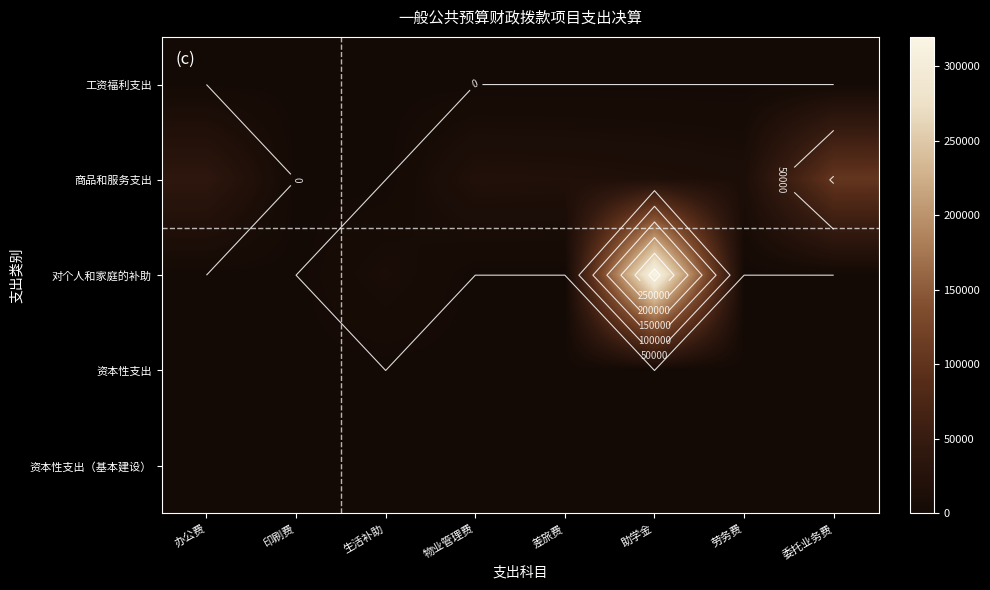

At which label does 商品和服务支出 first exceed 17689?

办公费